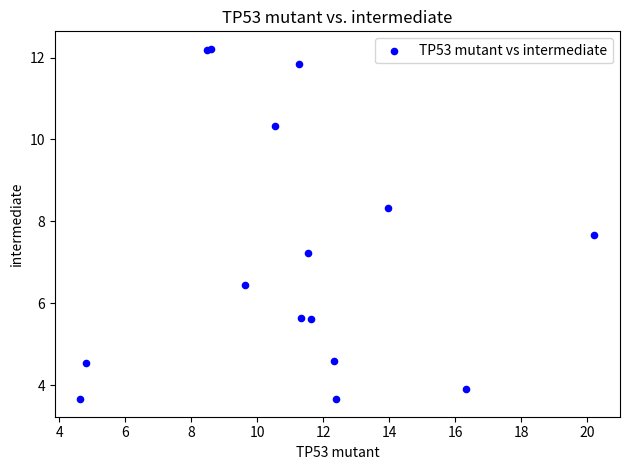

What Y value in the scatter plot is closest to 7?

7.2